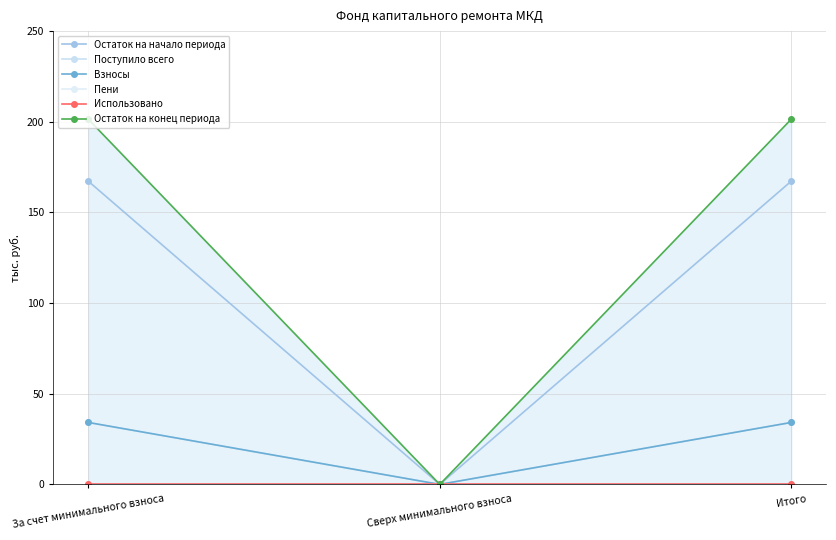

The Поступило всего series shows 34.2 at За счет минимального взноса. True or false?

True